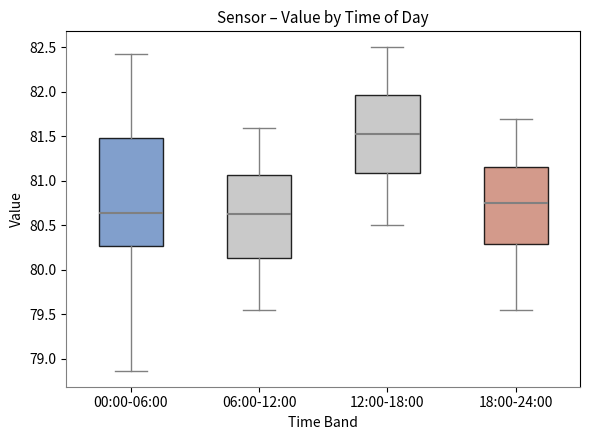

Reading left to right, transcribe this box plot: for each box, give where its median line is, the range the box spans, and where its two whiskers end, as read against the y-axis. The values are not printed on the chart, so give them approximately, as read against the axis.

00:00-06:00: median 80.65, box 80.25 to 81.50, whiskers 78.85 to 82.45
06:00-12:00: median 80.65, box 80.15 to 81.05, whiskers 79.55 to 81.60
12:00-18:00: median 81.55, box 81.10 to 81.95, whiskers 80.50 to 82.50
18:00-24:00: median 80.75, box 80.30 to 81.15, whiskers 79.55 to 81.70